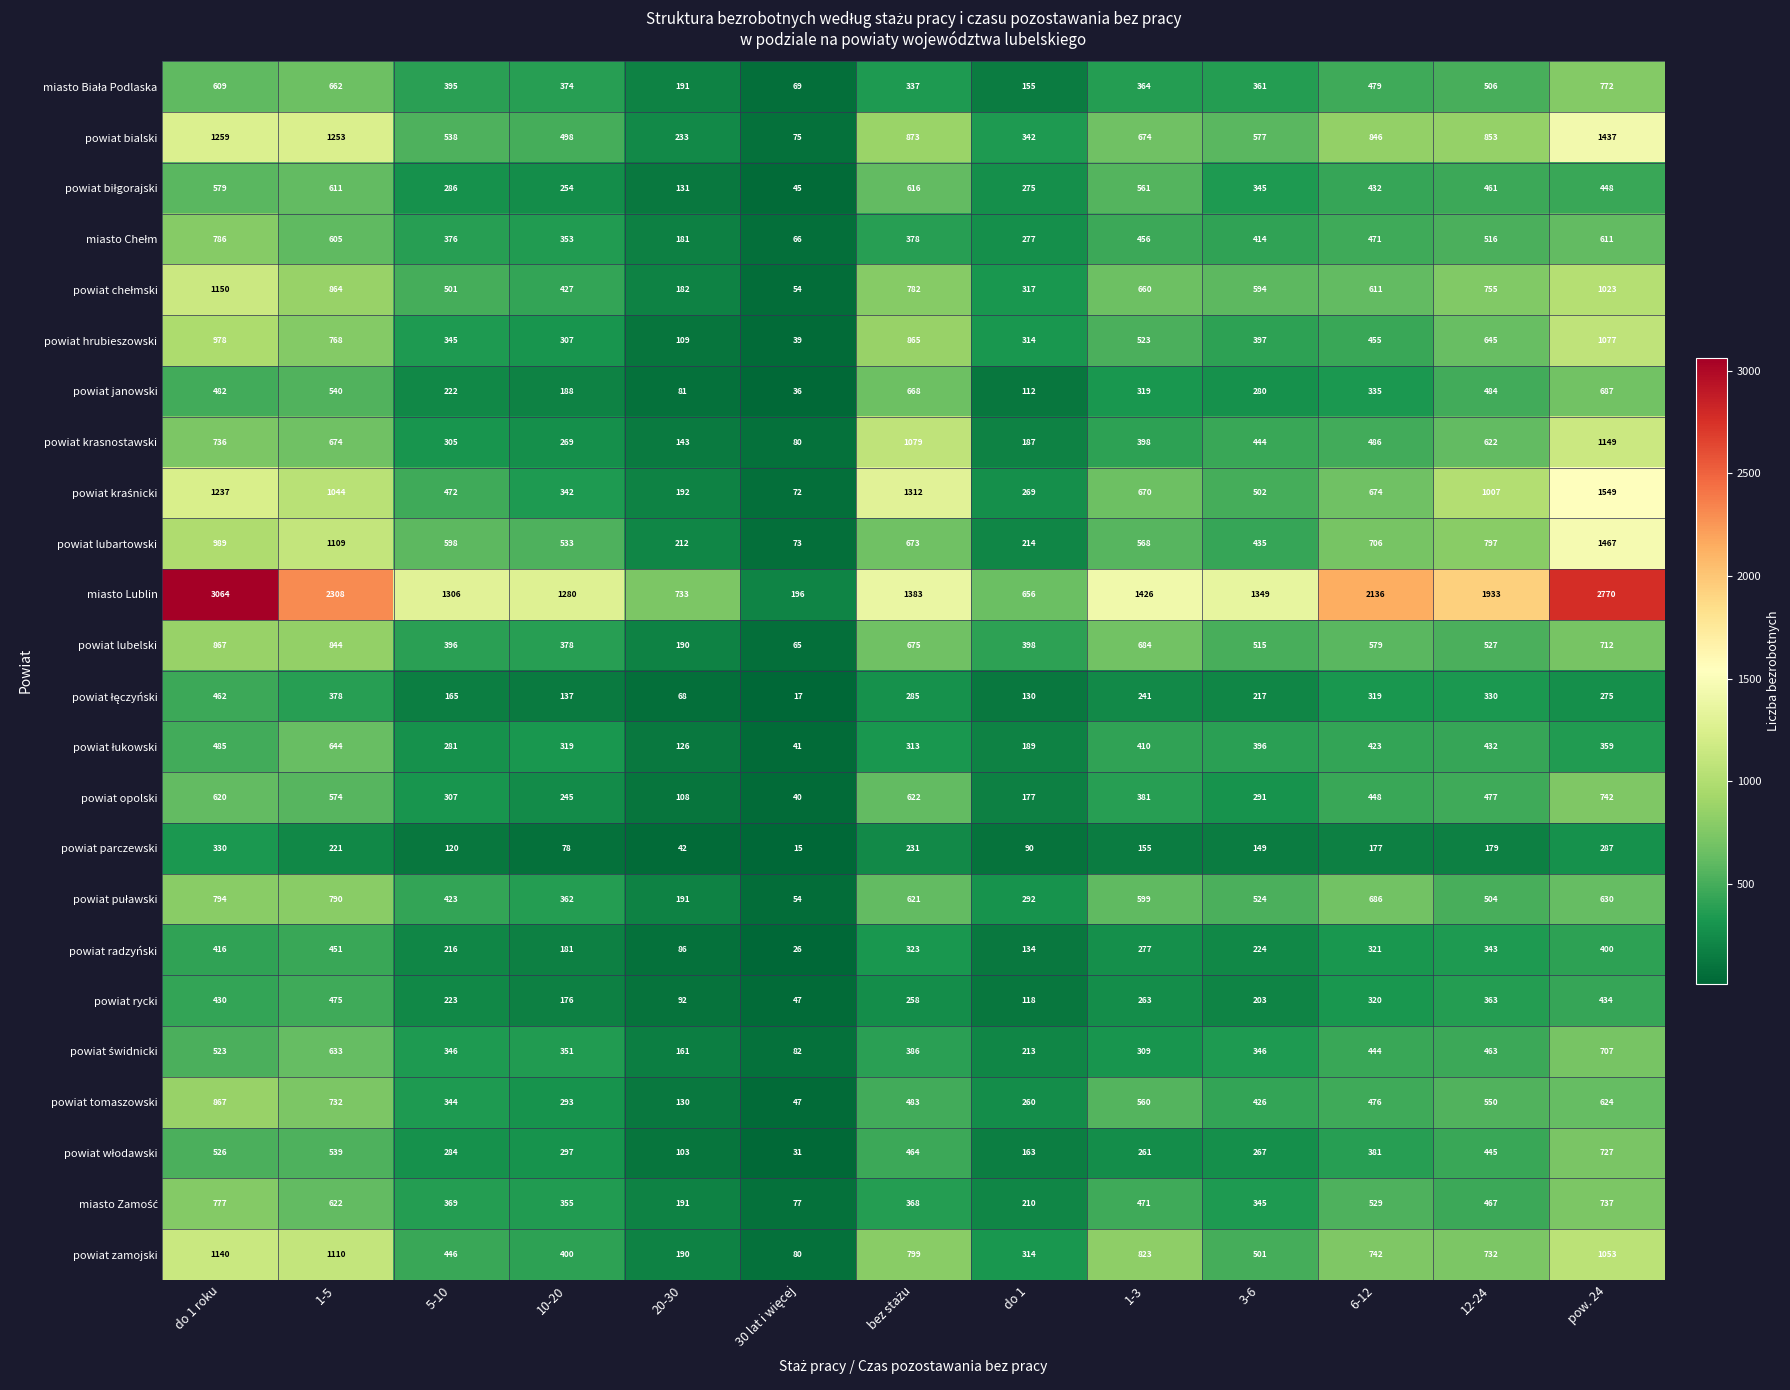

Between 3-6 and pow. 24, which series saw the biggest shift?

miasto Lublin